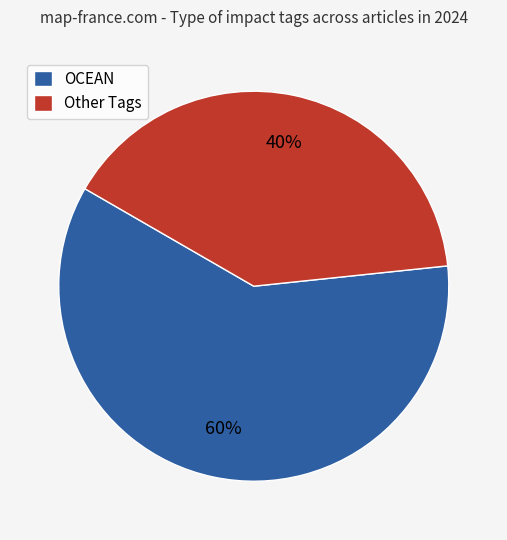

Which category has the biggest portion of the pie?

OCEAN